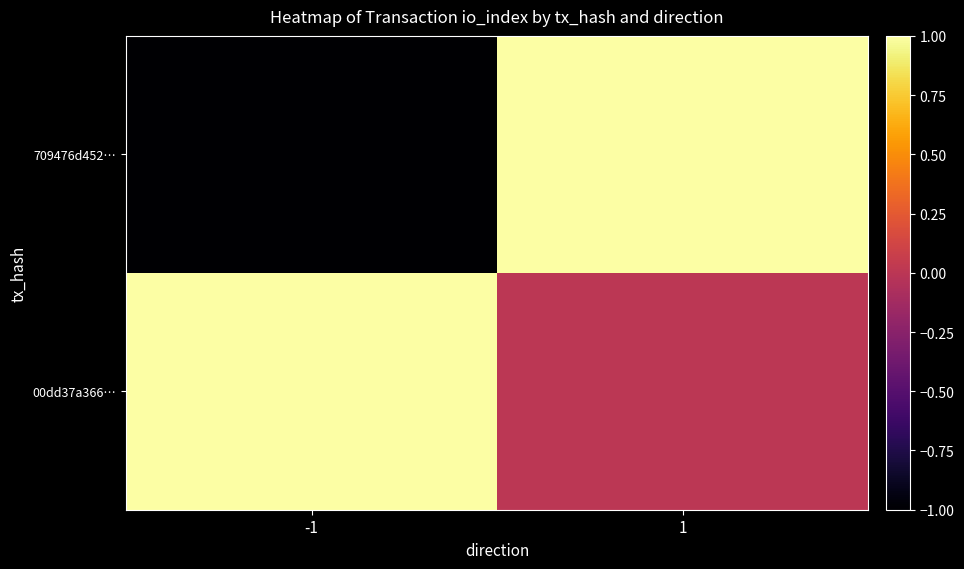

List the series in order of their overall mean, lowest first.

709476d452…, 00dd37a366…